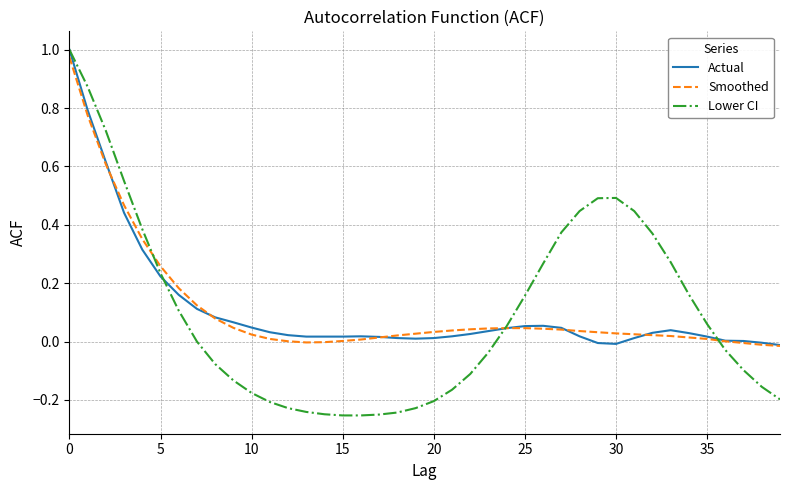

What are all the series names shown in the legend?

Actual, Smoothed, Lower CI